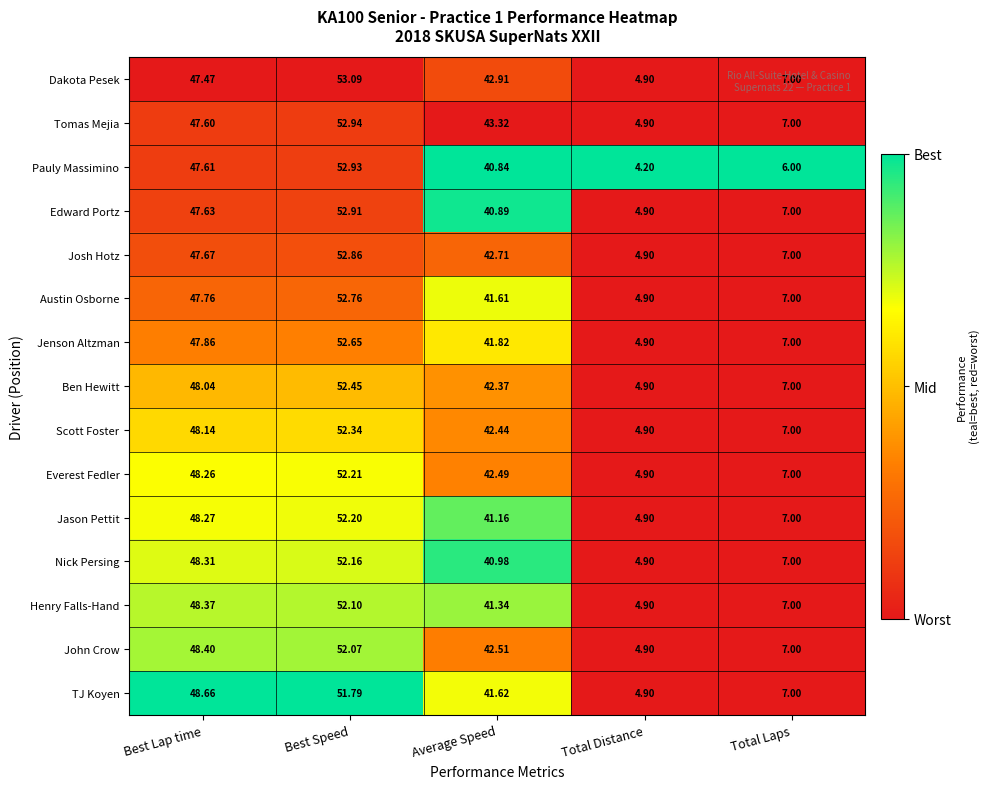

Which category has the highest value in the Pauly Massimino series?

Best Speed